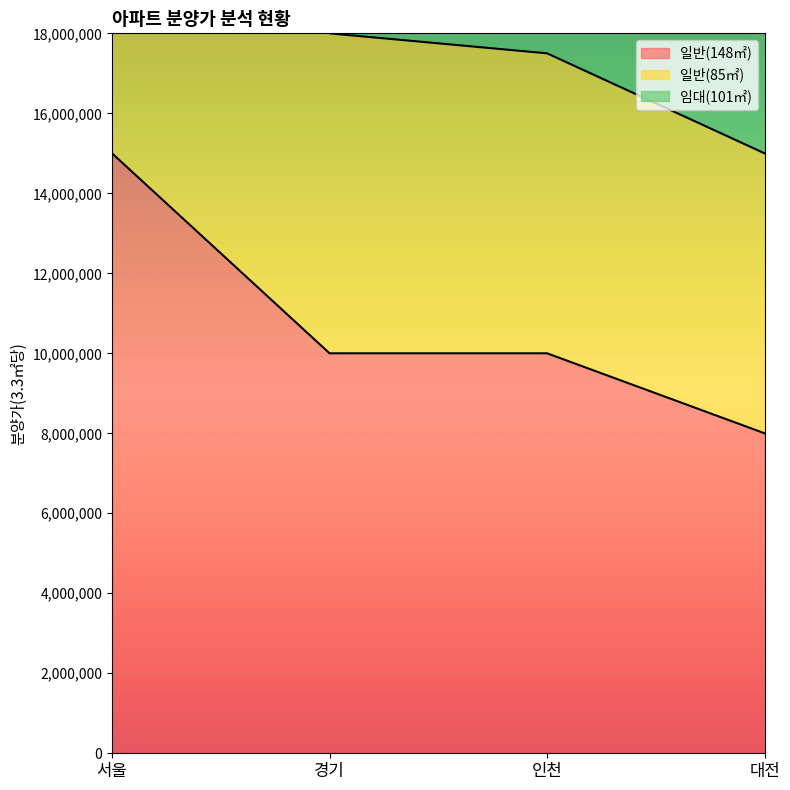

Which category has the lowest value in the 일반(148㎡) series?

대전